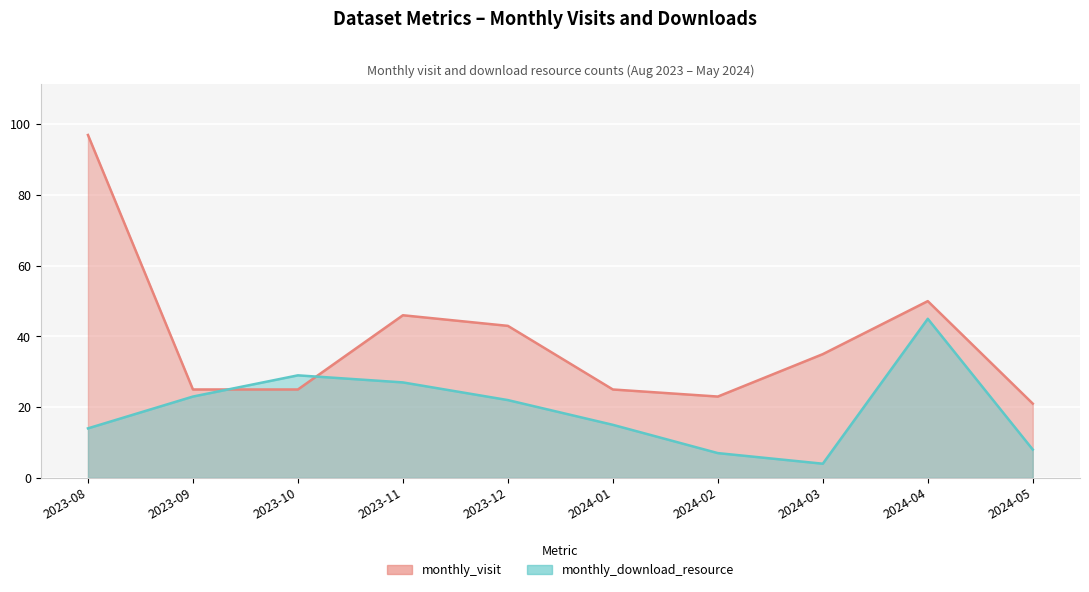

At 2024-04, list the series in order from largest to smallest.

monthly_visit, monthly_download_resource